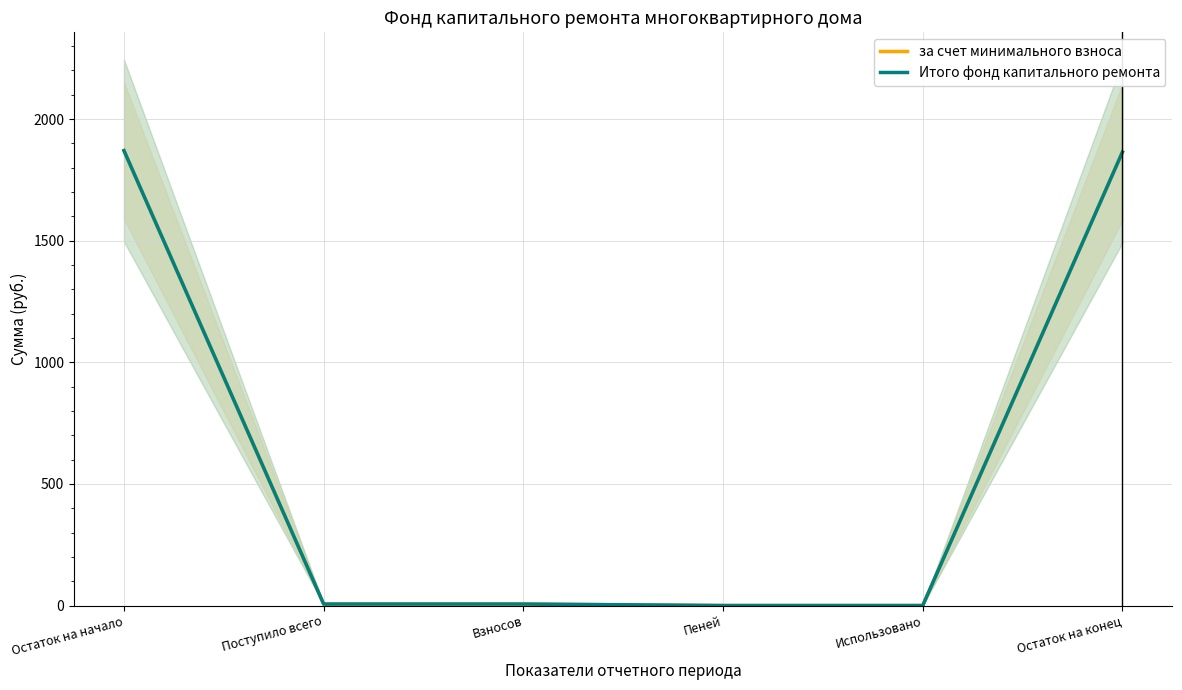

True or false: Итого фонд капитального ремонта has a value of 912.4 at Остаток на конец.

False